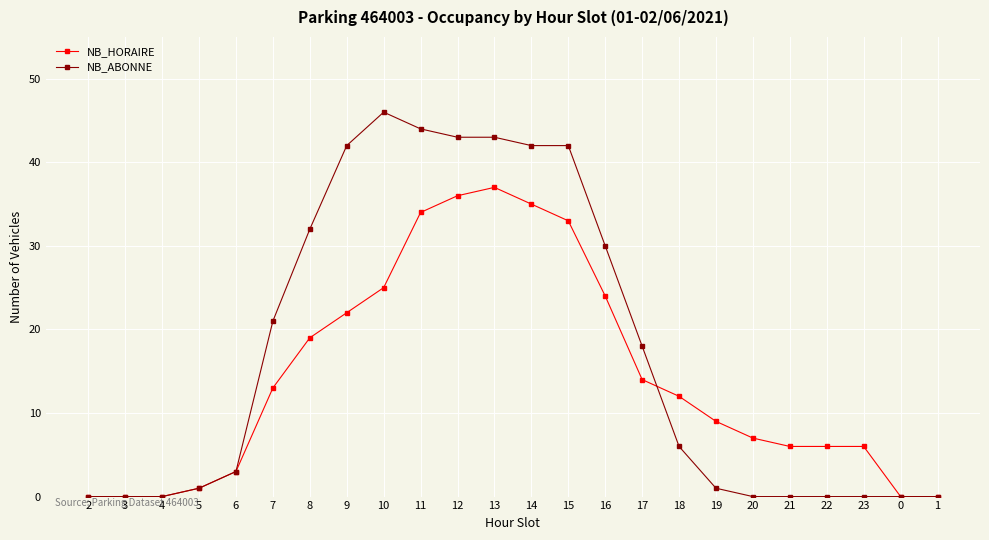

What is the sum of the NB_HORAIRE values at 15 and 12?

69